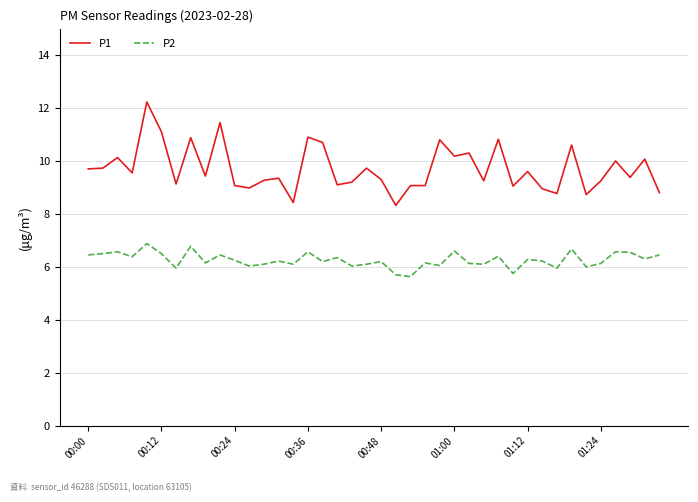

True or false: P1 and P2 intersect in this chart.

False